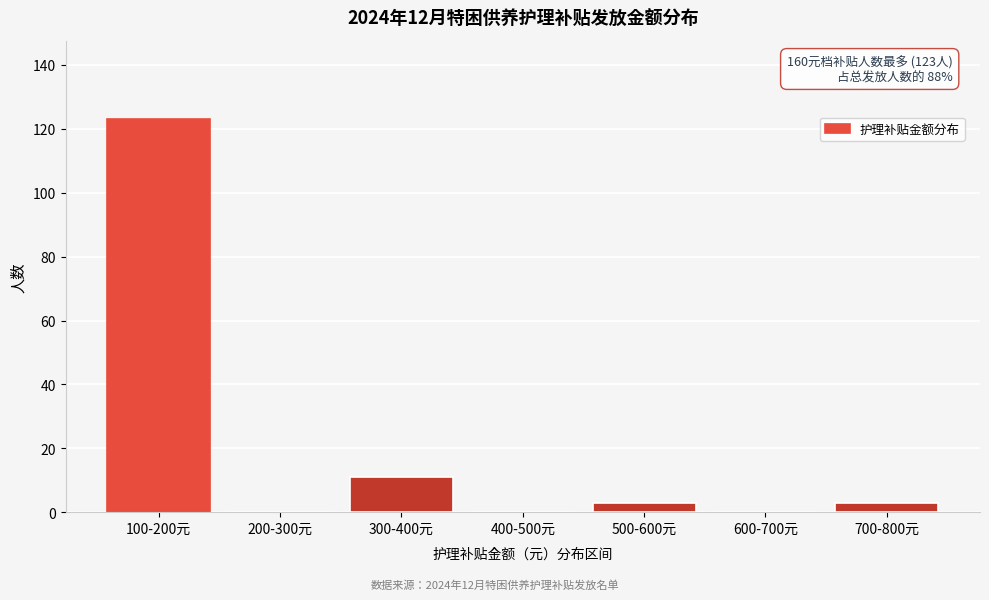

Reading left to right, list all the values displayed in this chart.

100-200元=123	200-300元=0	300-400元=11	400-500元=0	500-600元=3	600-700元=0	700-800元=3